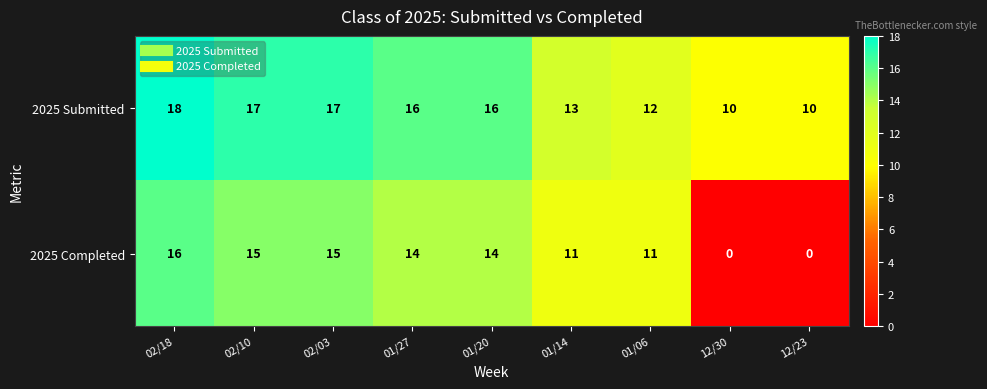

At how many categories does at least one series exceed 15?

5